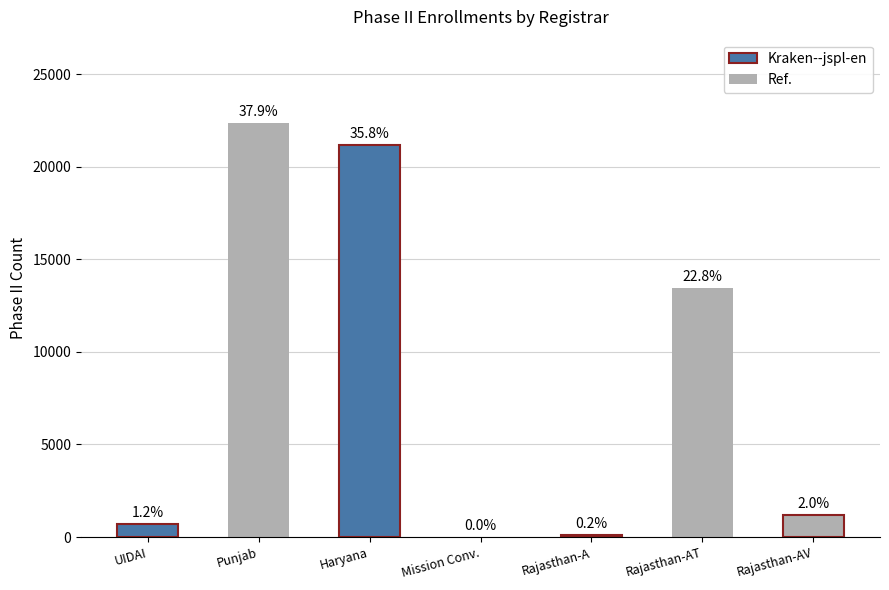

The value at UIDAI is 408. True or false?

False